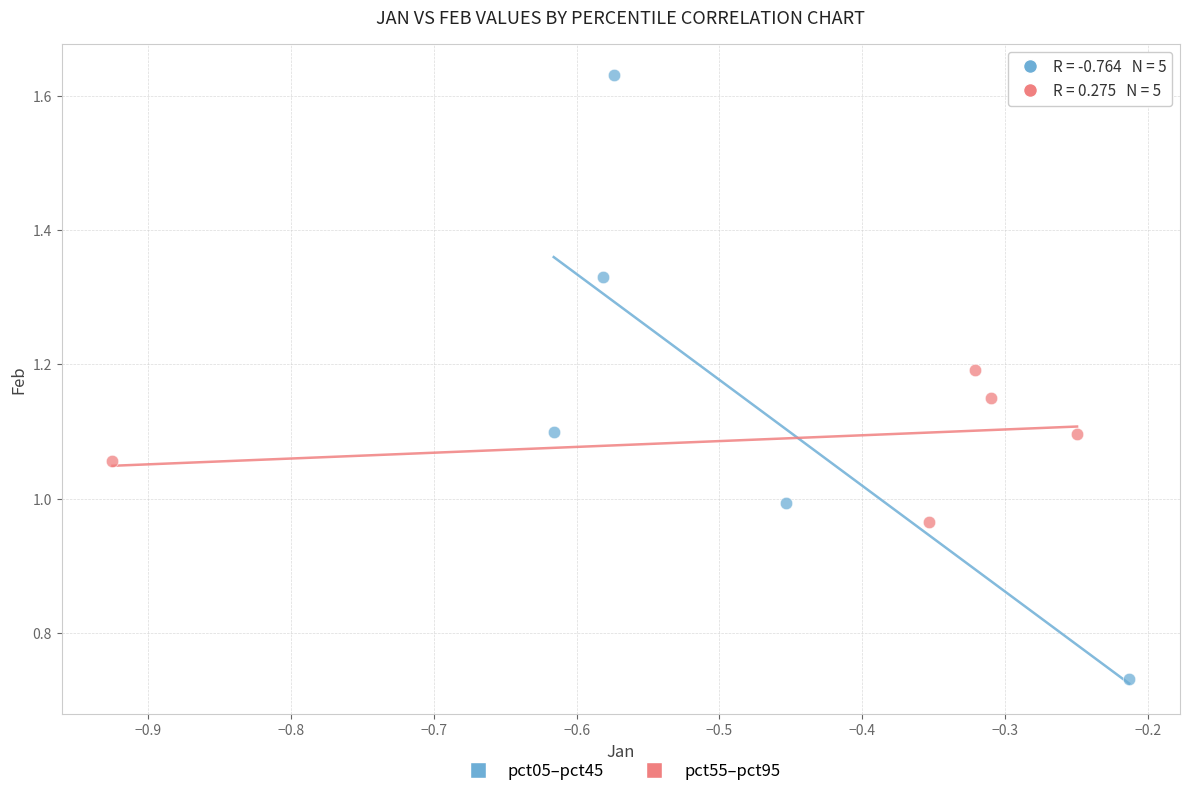

Which series reaches the maximum Y coordinate?

pct05–pct45